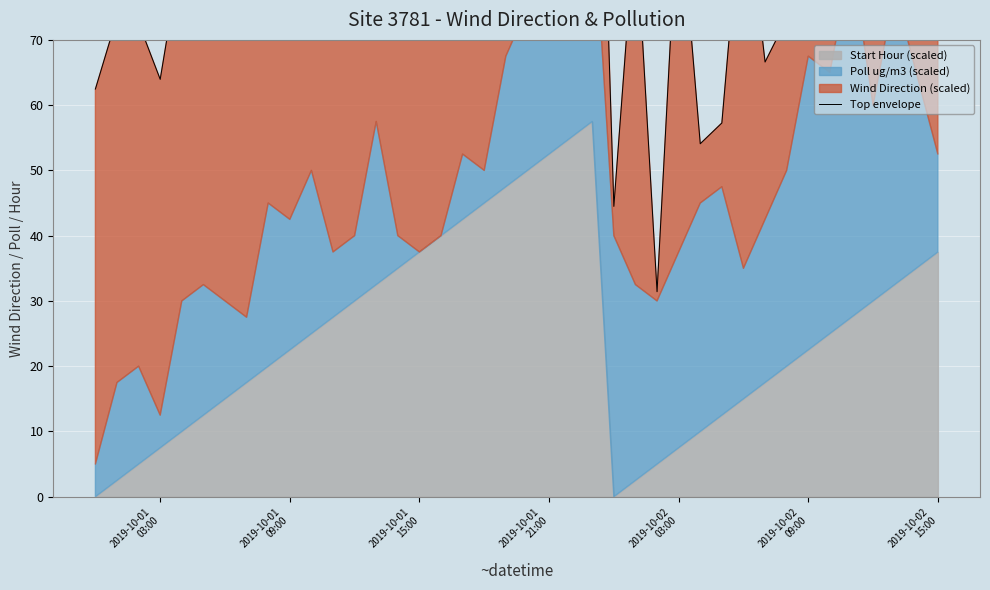

Reading left to right, what are all the values shown in this chart?

62.5	73.5	72.6	64.0	84.0	85.3	82.5	83.0	104.1	101.4	105.5	91.5	92.6	109.1	91.0	82.7	97.6	109.3	104.3	124.4	133.7	132.2	117.3	150.2	44.5	88.7	31.4	93.6	54.1	57.3	95.6	66.6	73.2	91.8	90.8	122.9	120.2	132.2	120.2	108.4